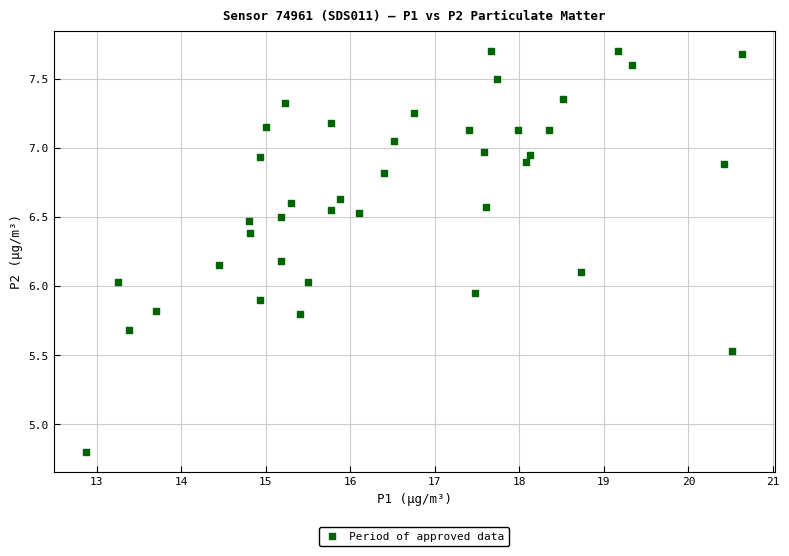

What is the range of X values (max minus min)?

7.7